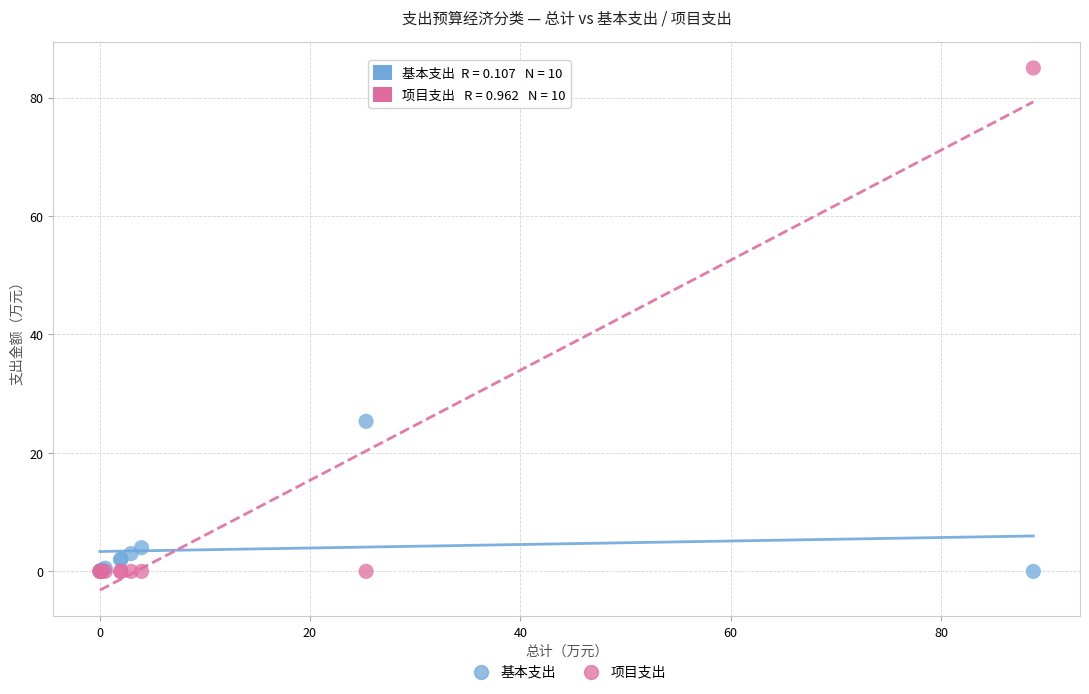

What is the X range (max minus min) for the scatter plot?

88.7